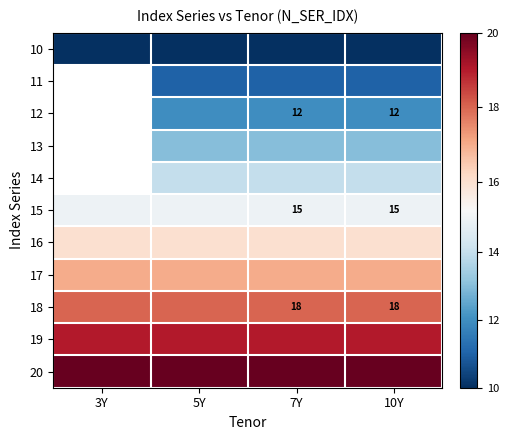

Count the number of categories in the chart.

4